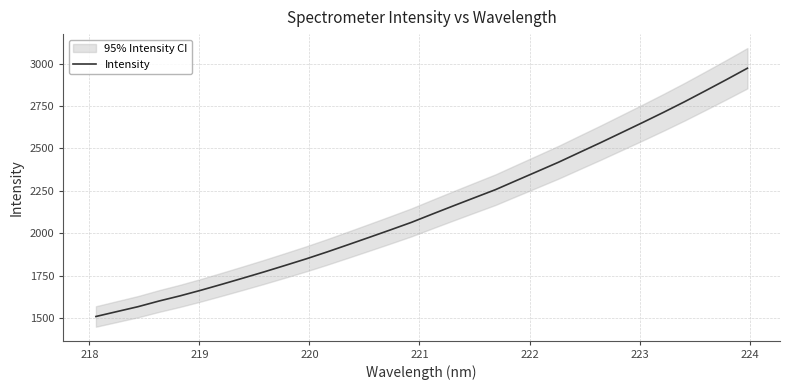

What is the highest value of the Intensity series?

2973.2